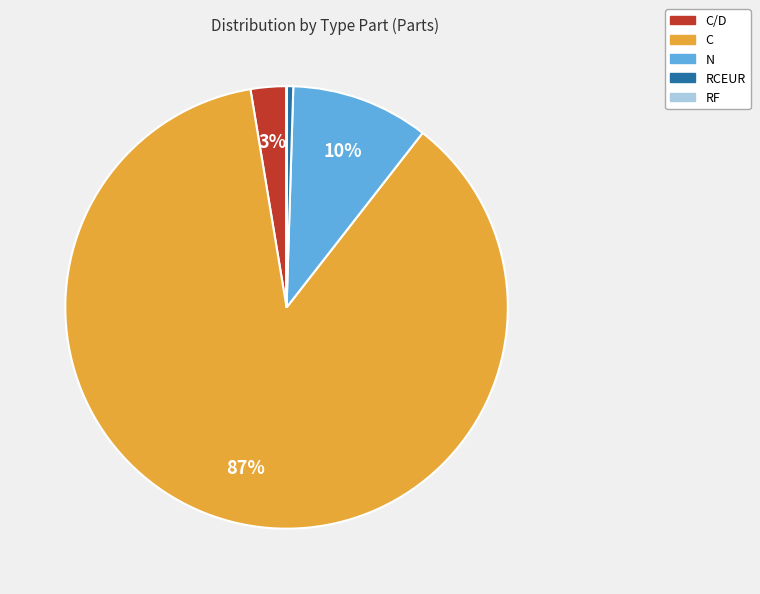

Does any single category account for the majority?

Yes